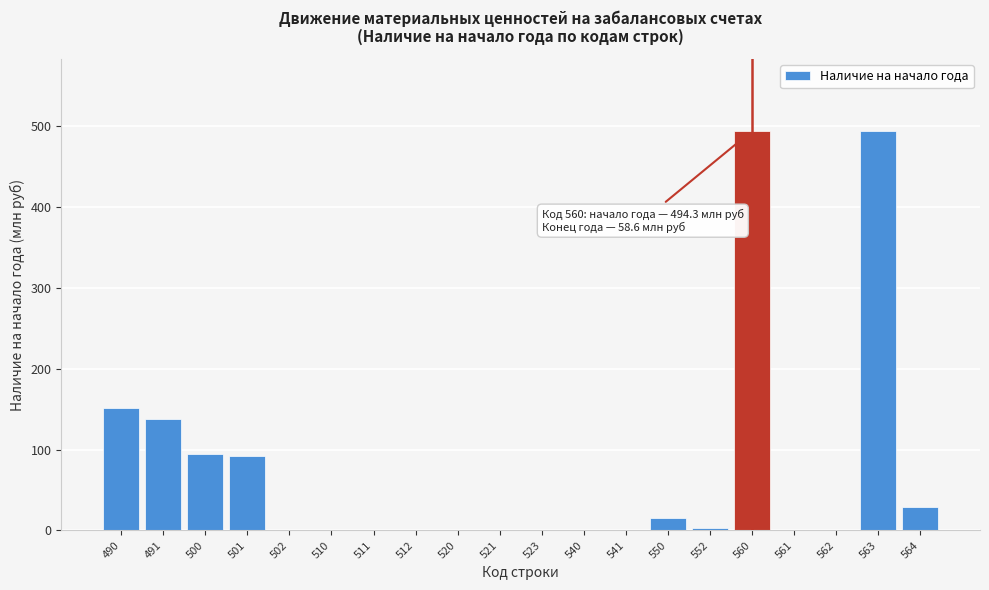

True or false: the data shows 0.1 at 511.

True